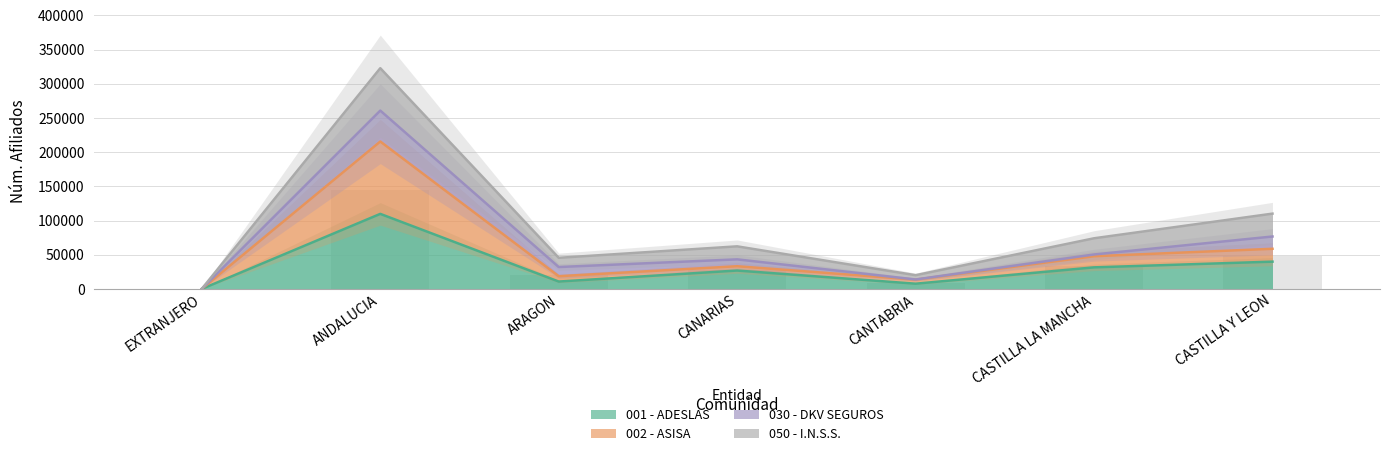

What is the approximate value of 002 - ASISA at ANDALUCIA, to the nearest 50?

215600